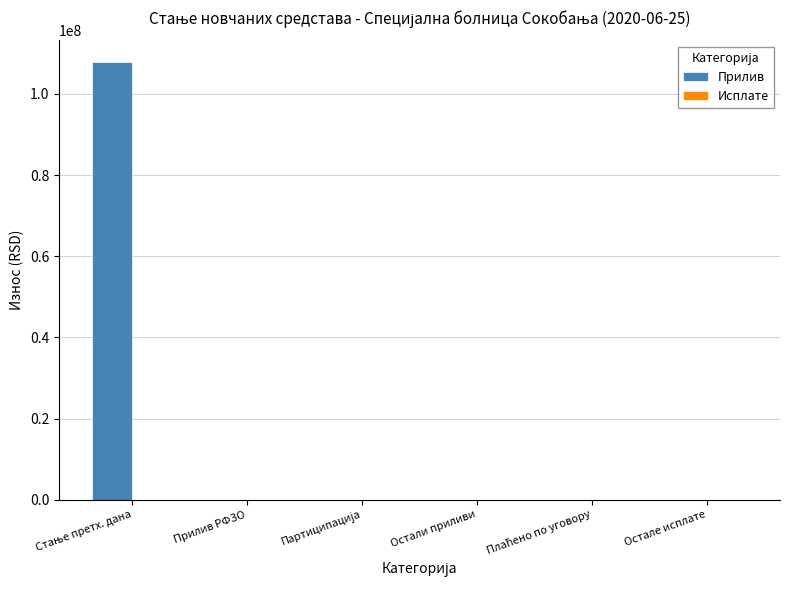

True or false: the data shows 0.0 at Остали приливи.

True